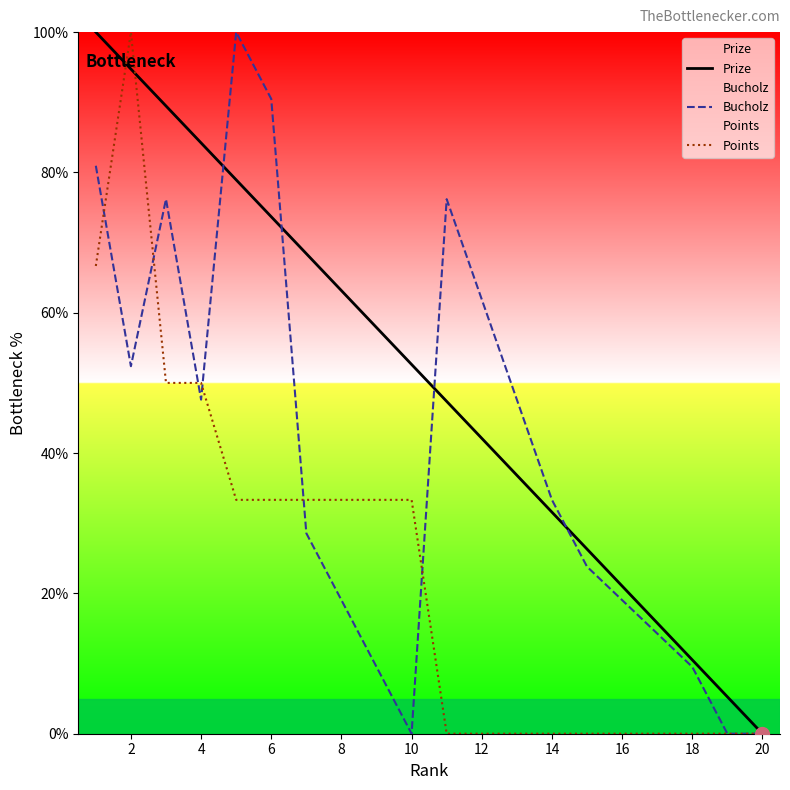

What is the maximum value for Bucholz?

100.0